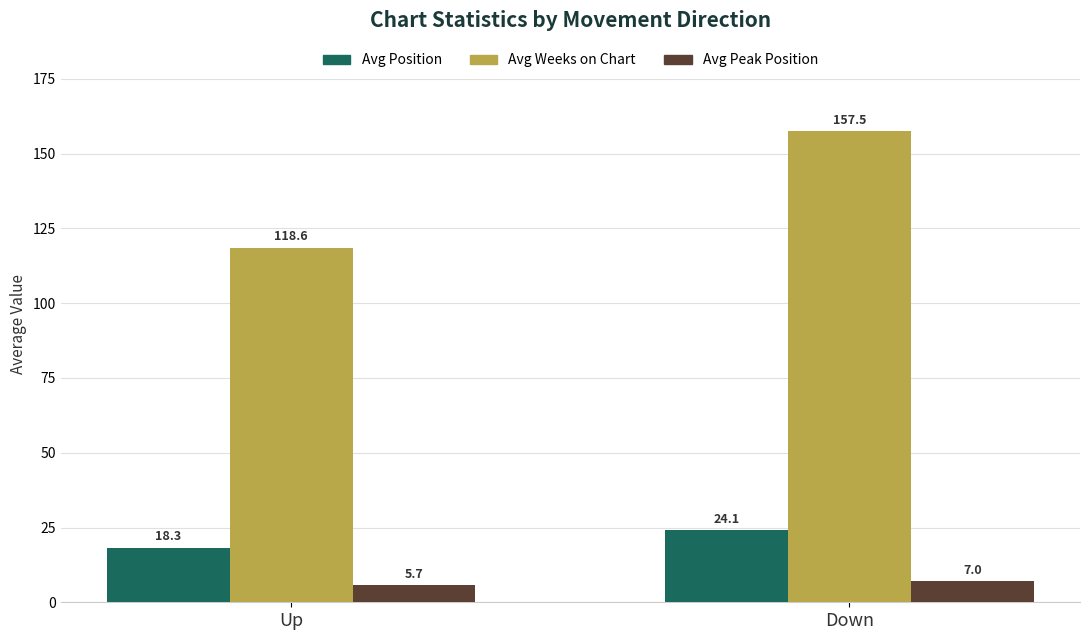

The Avg Position series shows 24.1 at Down. True or false?

True